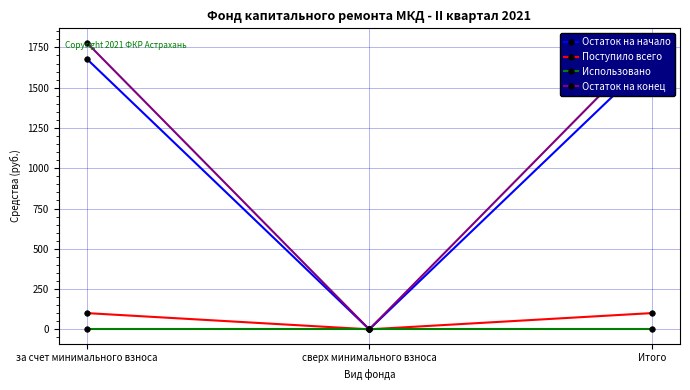

Is it true that Использовано equals 0.0 at Итого?

True